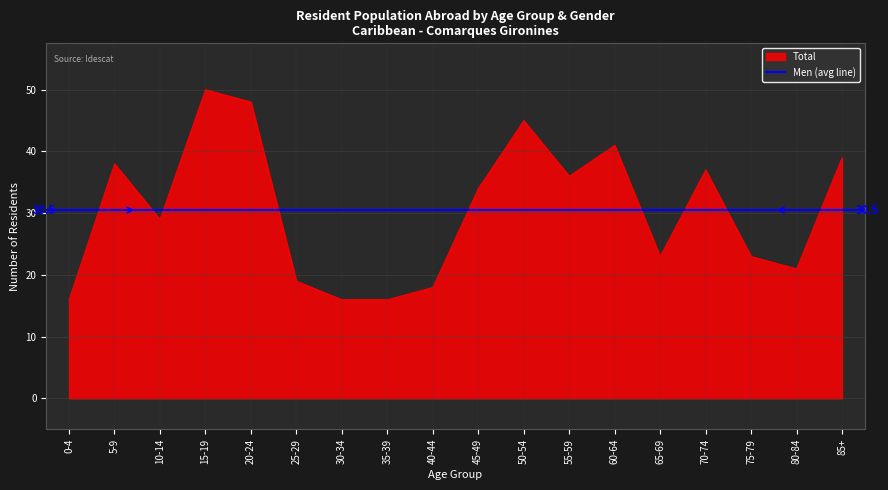

The value of Total at 40-44 is 11. True or false?

False